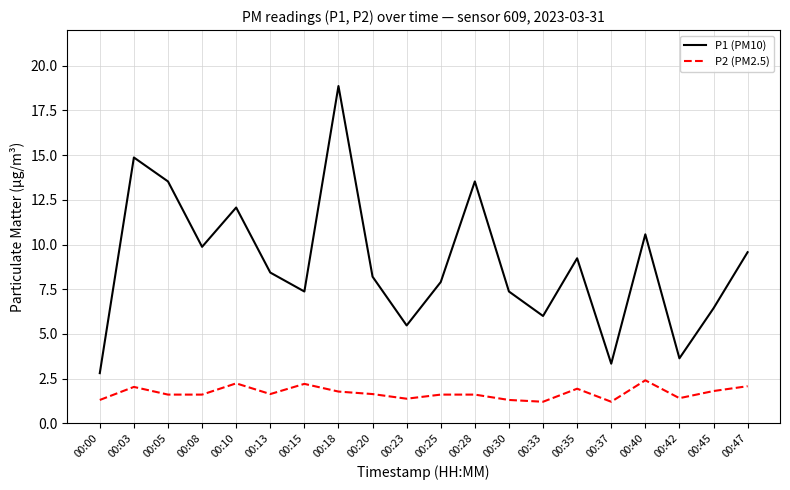

Rank the series at 00:45 from highest to lowest value.

P1 (PM10), P2 (PM2.5)